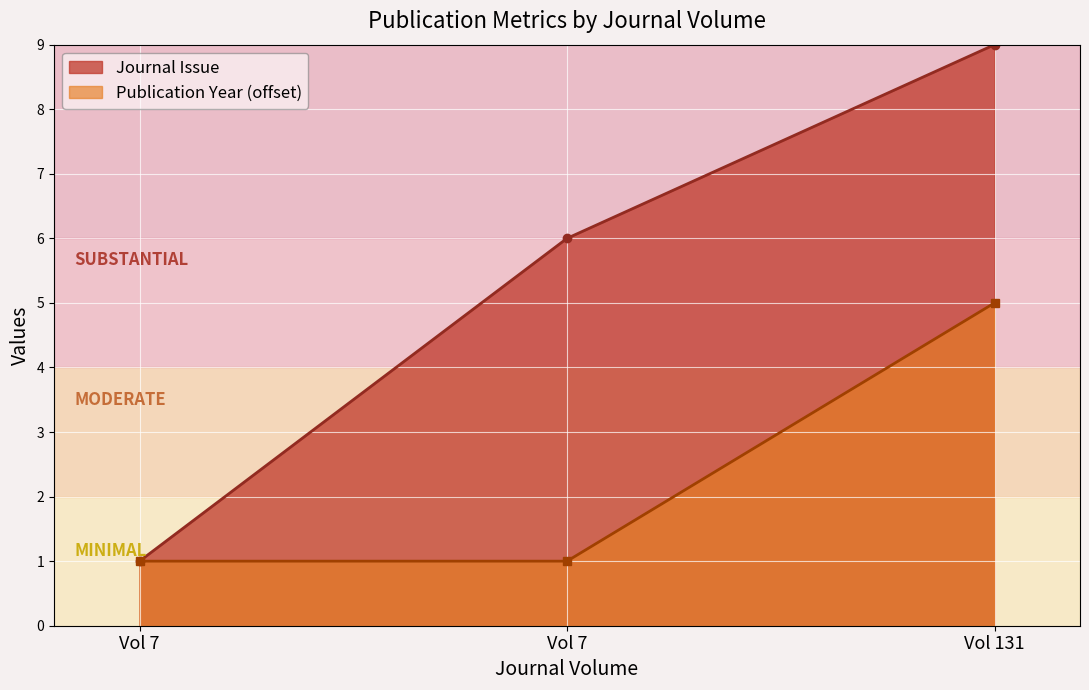

Is it true that Publication Year equals 5 at Vol 131?

True